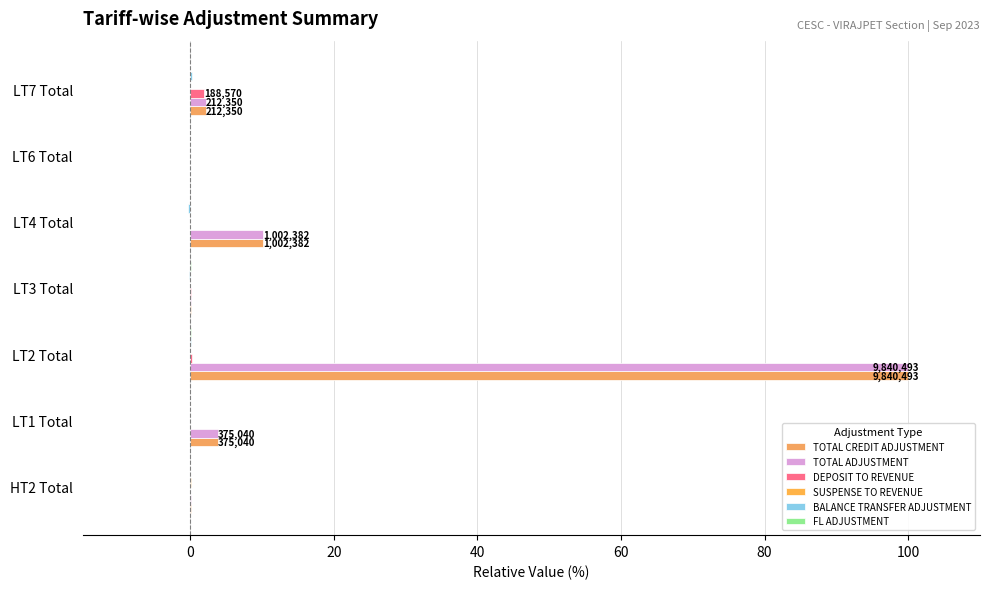

Count the number of data series in this chart.

6